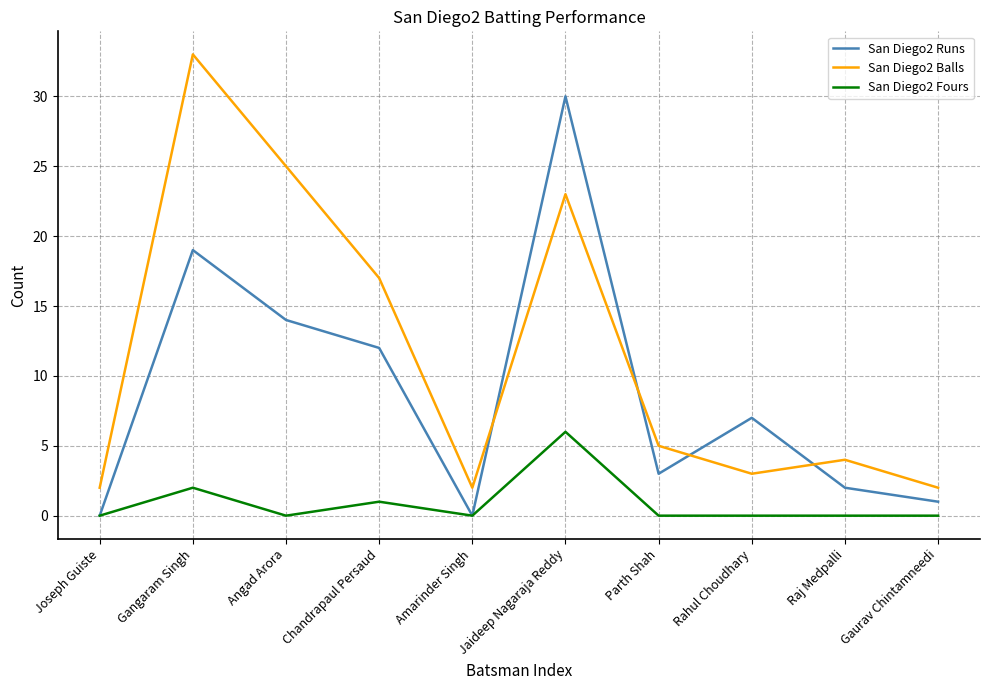

What is the difference between the highest and lowest values at Joseph Guiste?

2